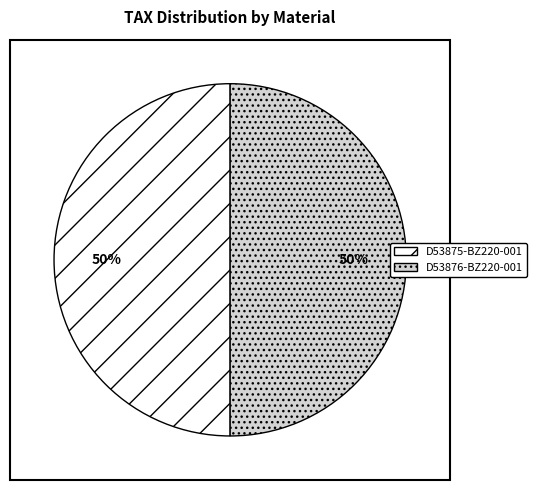

To the nearest percent, what is the combined percentage of D53876-BZ220-001 and D53875-BZ220-001?

100%